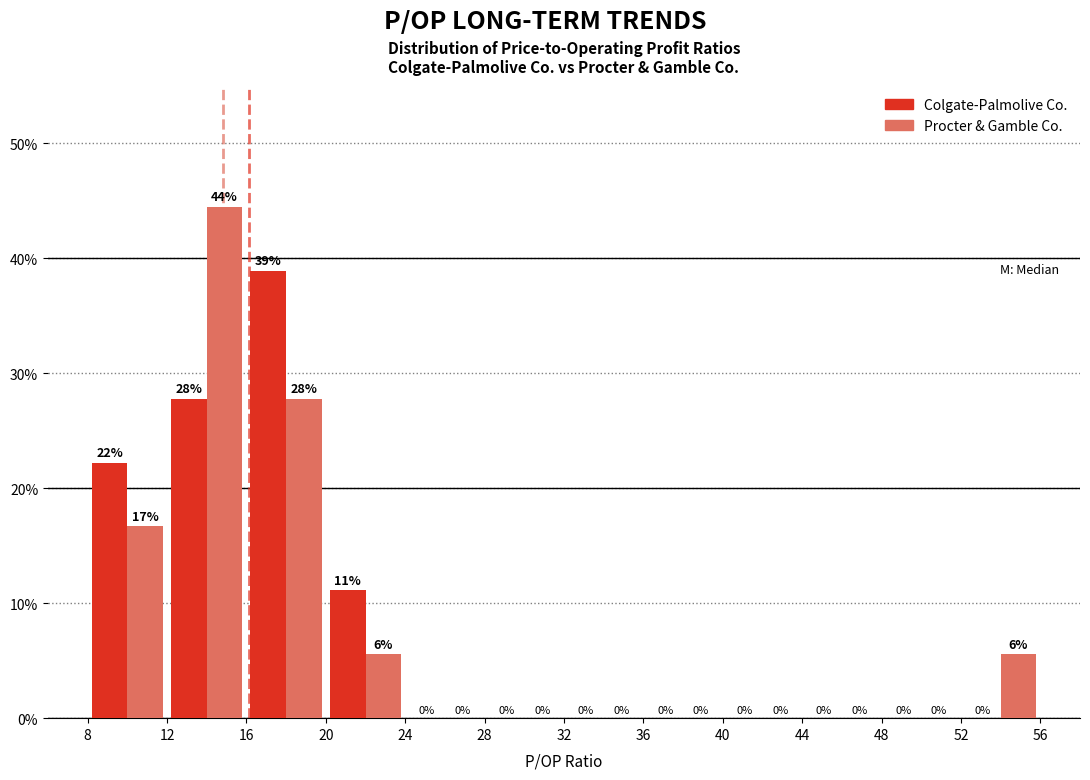

In the Procter & Gamble Co. series, which range on the x-axis has the tallest bar?

12 to 16